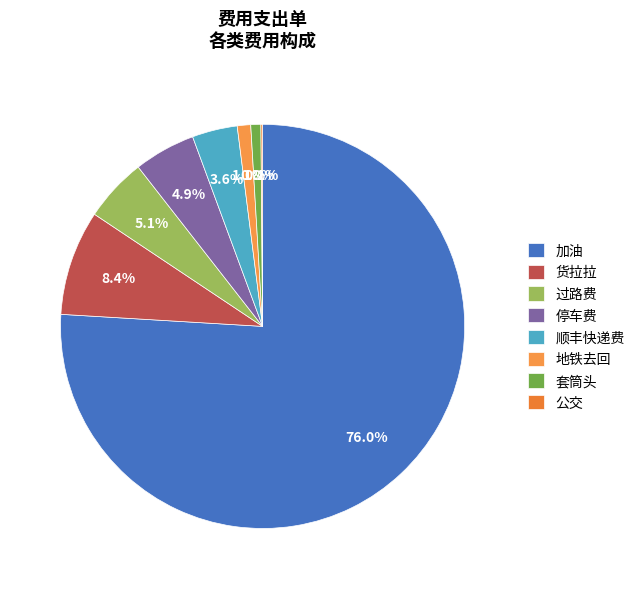

What is the ratio of the value at 地铁去回 to the value at 套筒头?

1.3